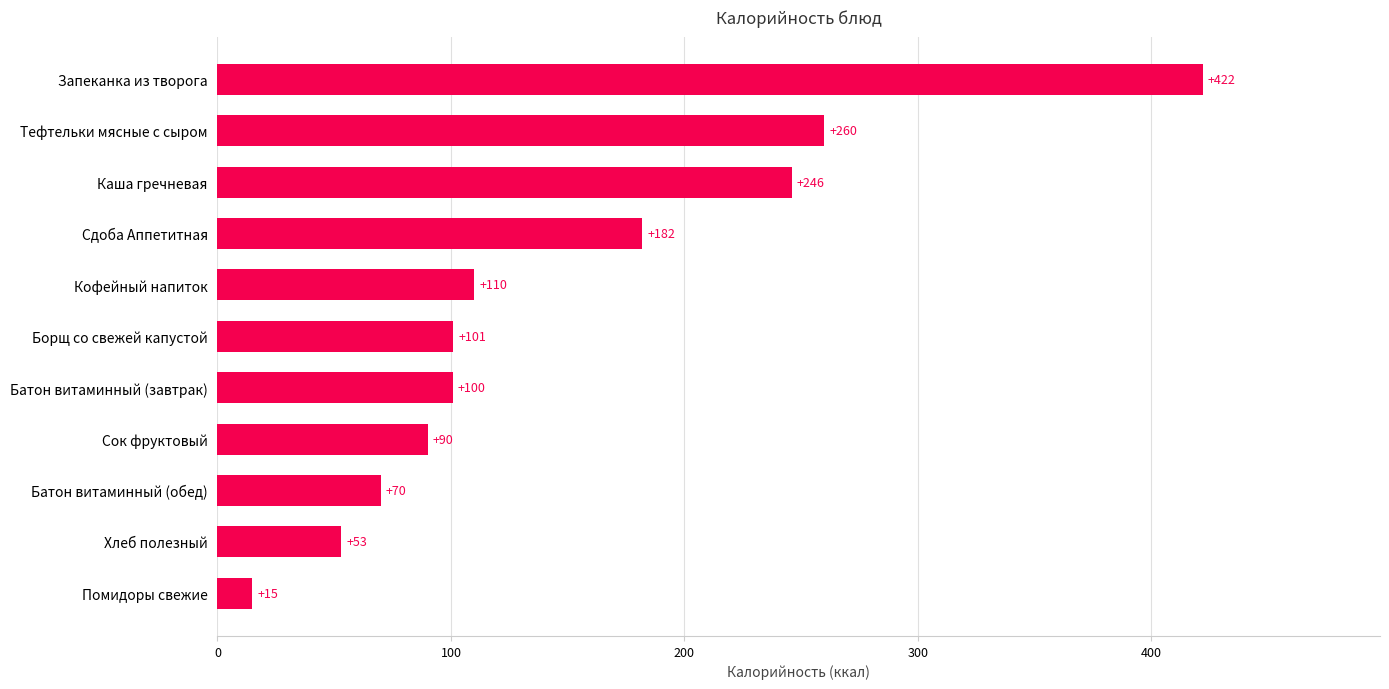

Where is the data nearest to the value 218?

Каша гречневая